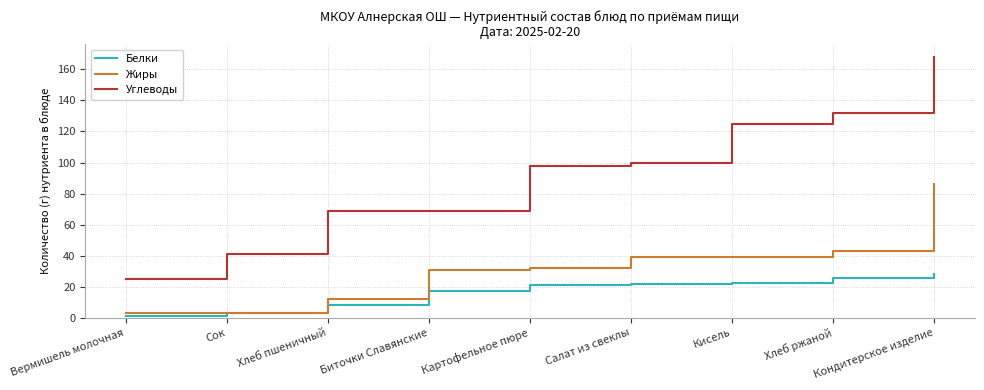

The Белки series shows 1.0 at Вермишель молочная. True or false?

True